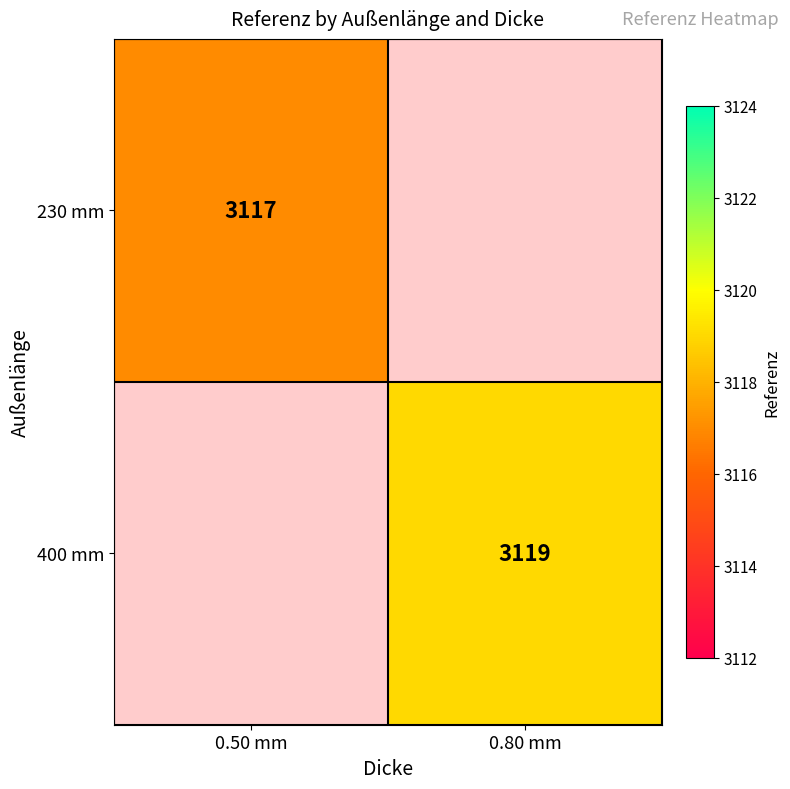

The 400 mm series shows 3119 at 0.80 mm. True or false?

True